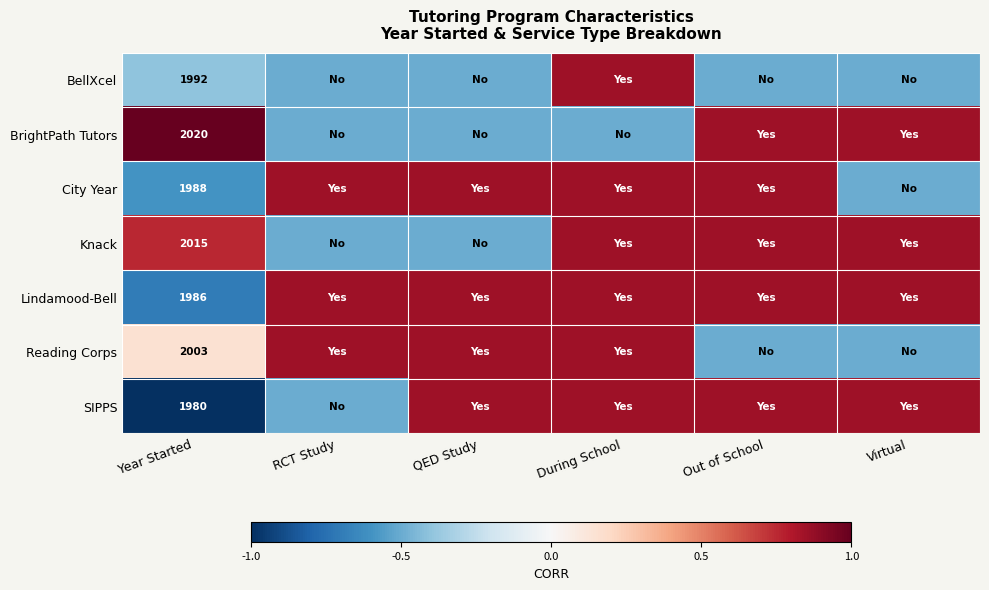

What is the difference between the maximum and minimum values in the City Year series?

1.4